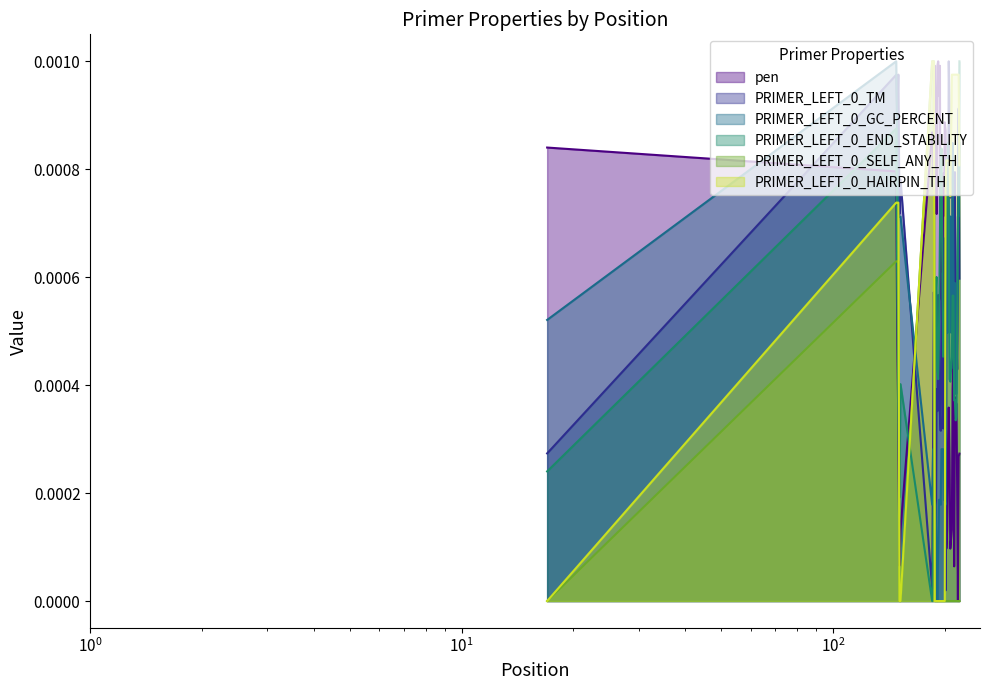

At how many categories does at least one series exceed 0?

40